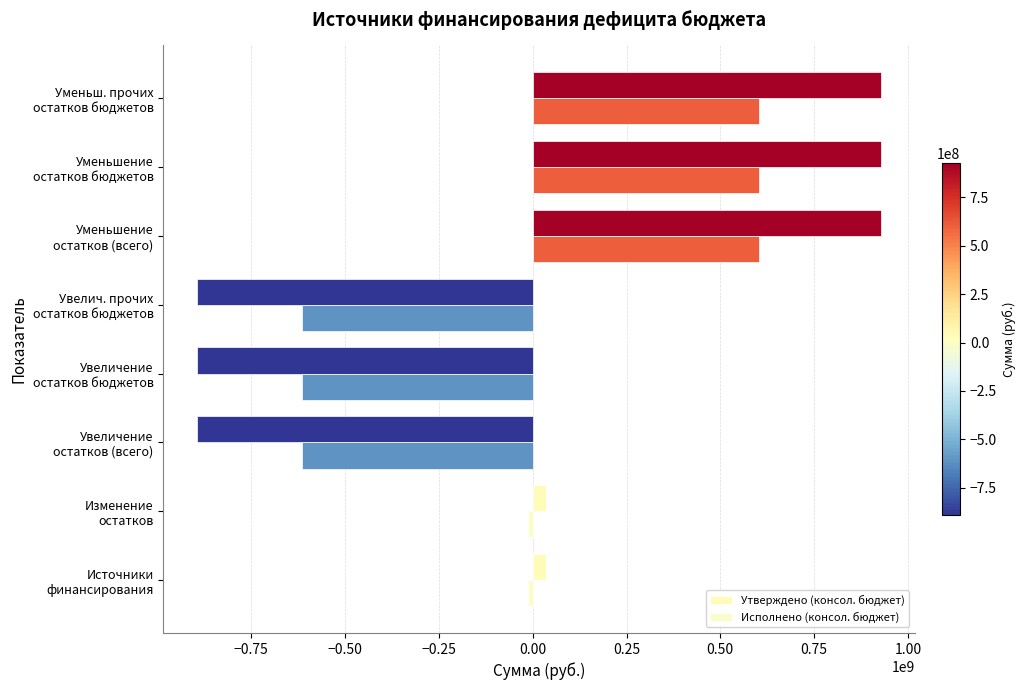

Reading left to right, extract all data points from this chart.

Утверждено (консол. бюджет): 34289789.0	34289789.0	-893498307.8	-893498307.8	-893498307.8	927788096.8	927788096.8	927788096.8
Исполнено (консол. бюджет): -11692065.4	-11692065.4	-615514615.0	-615514615.0	-615514615.0	603822549.5	603822549.5	603822549.5